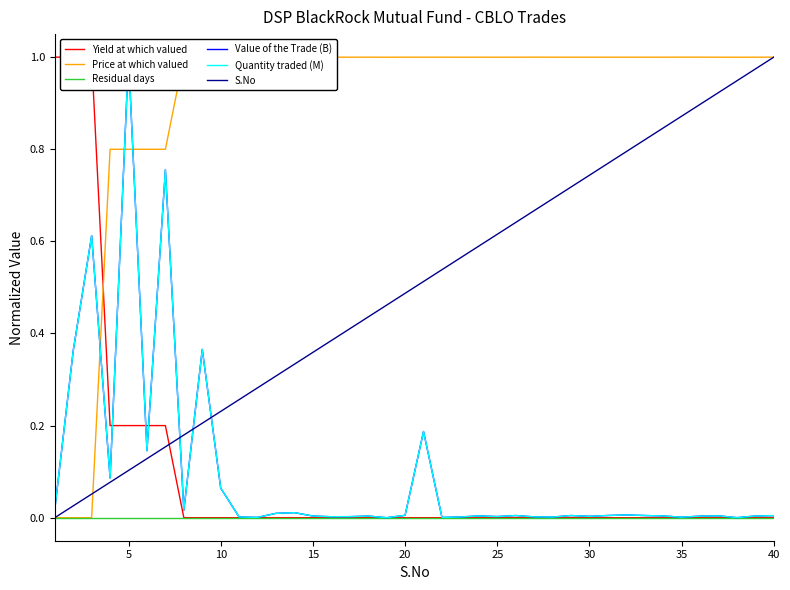

What is the sum of all Price at which valued values?

36.2